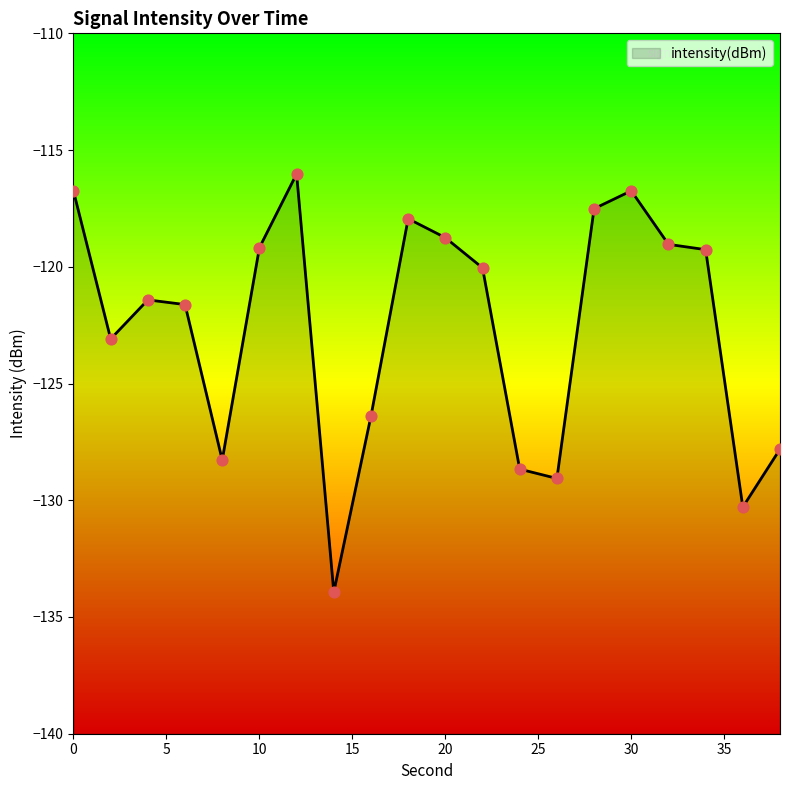

Which has a higher value, 34 or 8?

34